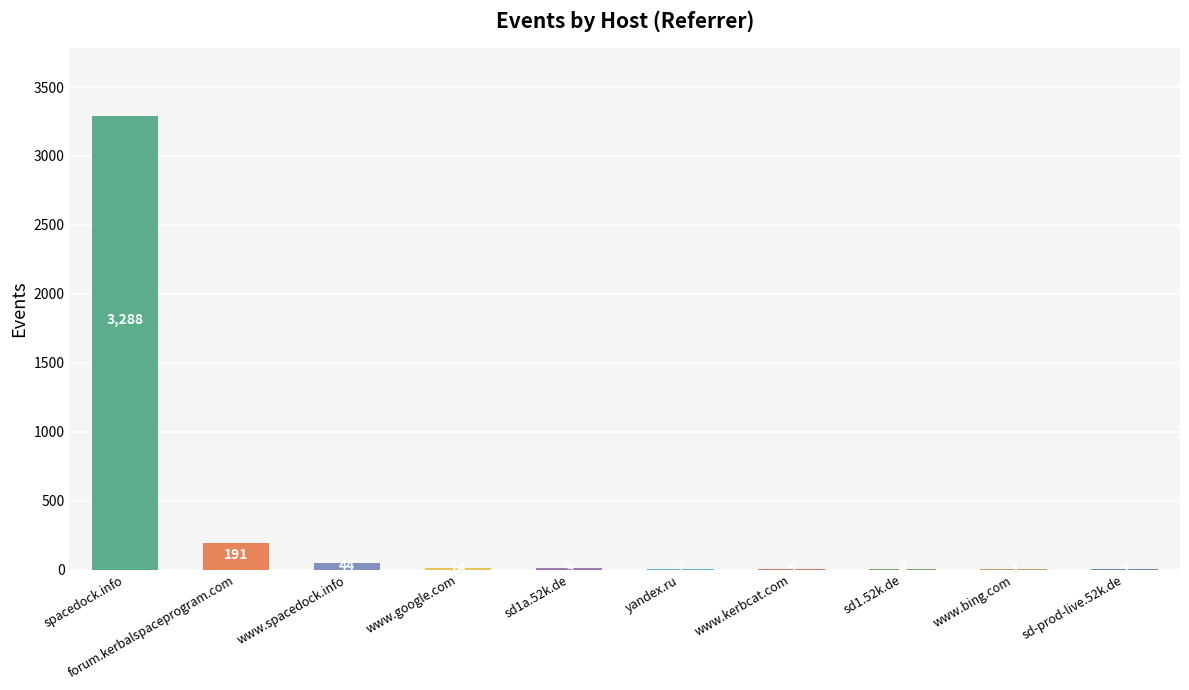

What is the average value?

357